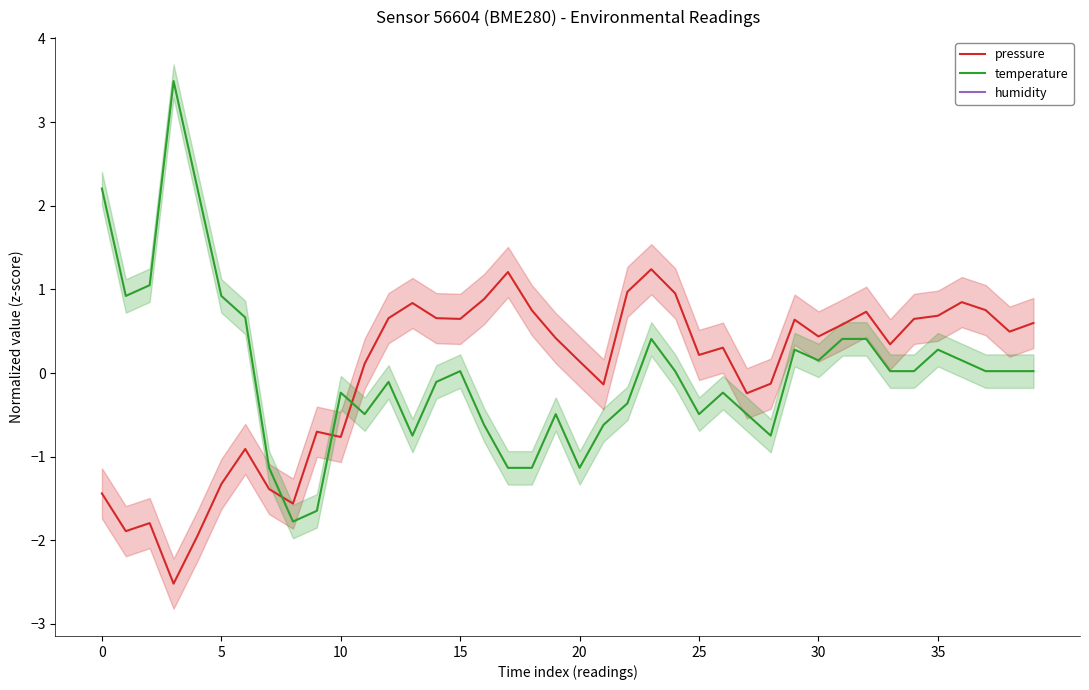

True or false: humidity and temperature cross at least once.

False